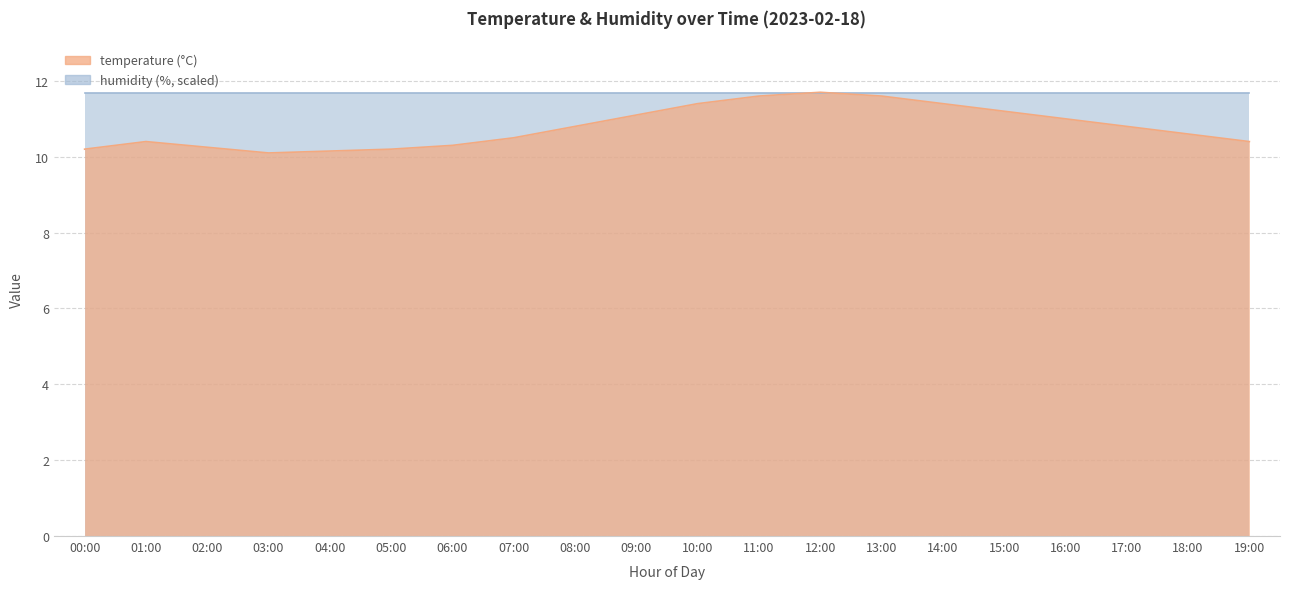

Rank the categories by value from highest to lowest.

12:00, 11:00, 13:00, 10:00, 14:00, 15:00, 09:00, 16:00, 08:00, 17:00, 18:00, 07:00, 01:00, 19:00, 06:00, 02:00, 00:00, 05:00, 04:00, 03:00